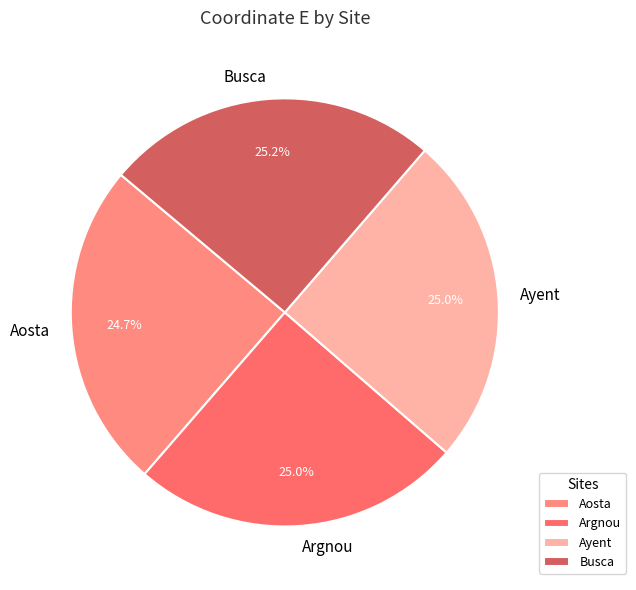

Is the sum of Busca and Aosta greater than half?

No